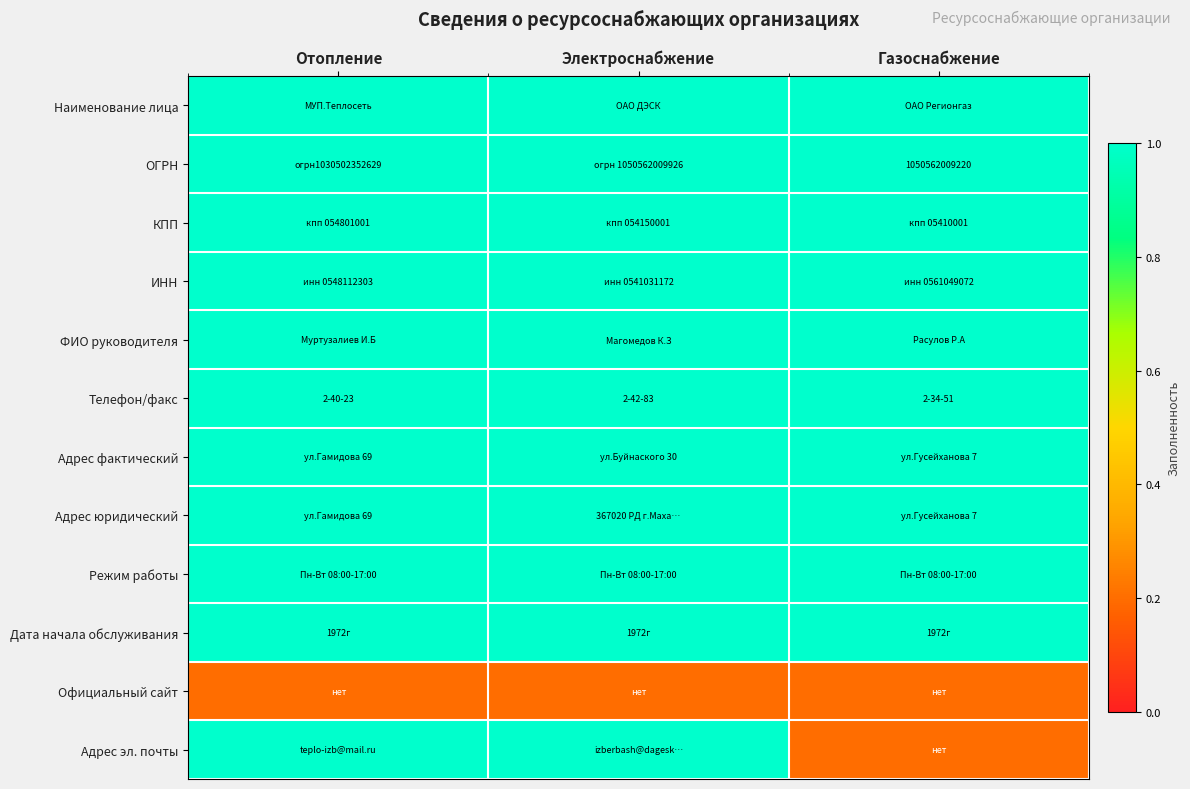

The ОГРН series shows 531582069217.4 at Газоснабжение. True or false?

False